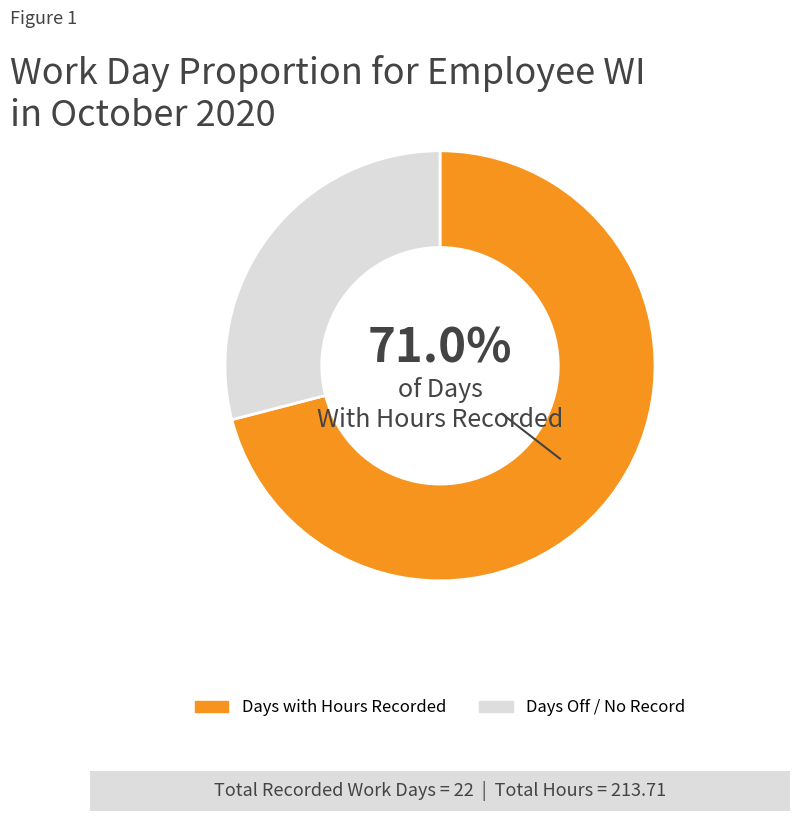

How many slices are in this pie chart?

2